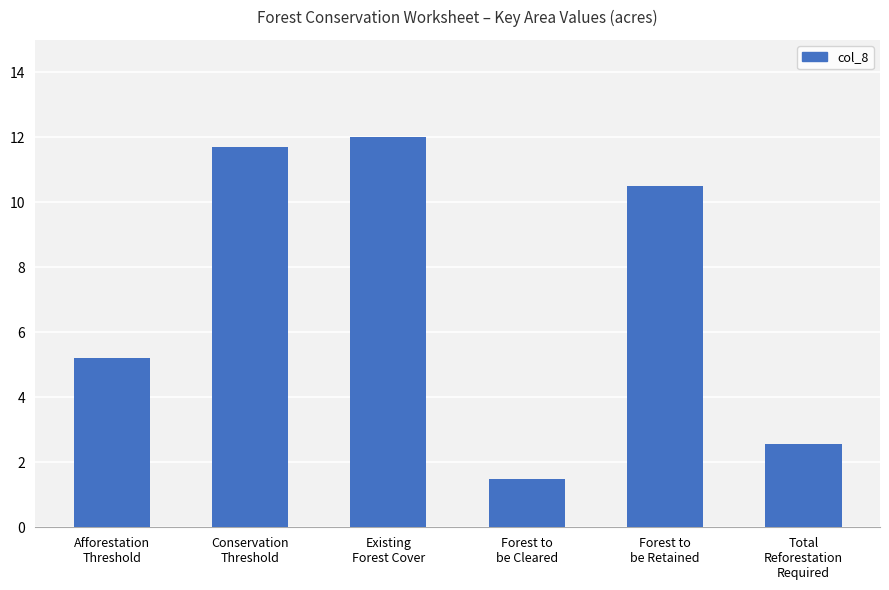

Between Total
Reforestation
Required and Forest to
be Retained, which is larger?

Forest to
be Retained